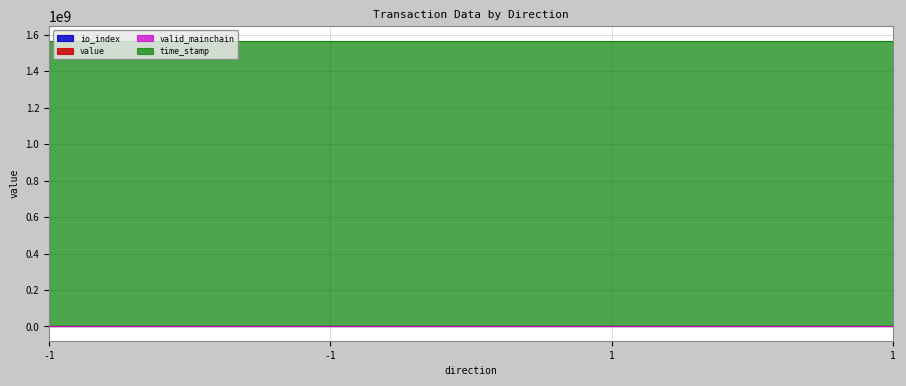

True or false: time_stamp and value intersect in this chart.

False